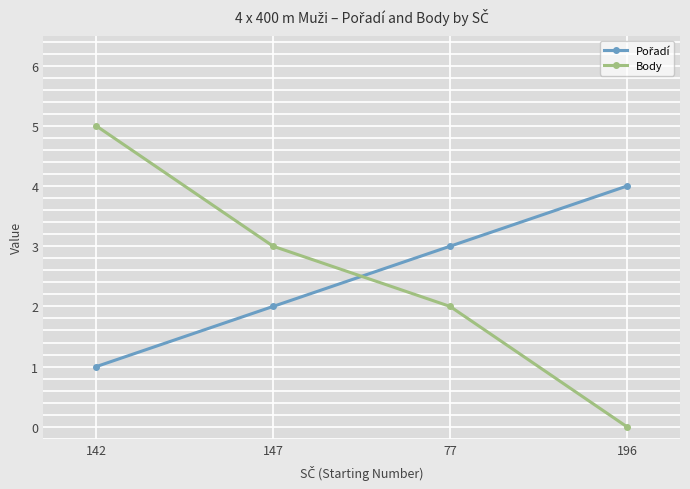

The Body series shows 5 at 142. True or false?

True